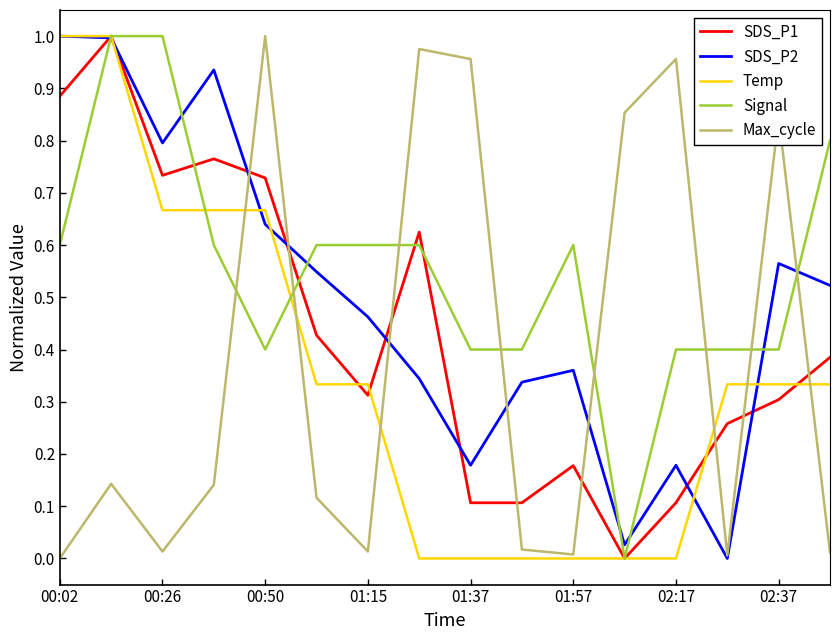

Which series has the largest total across all categories?

Signal